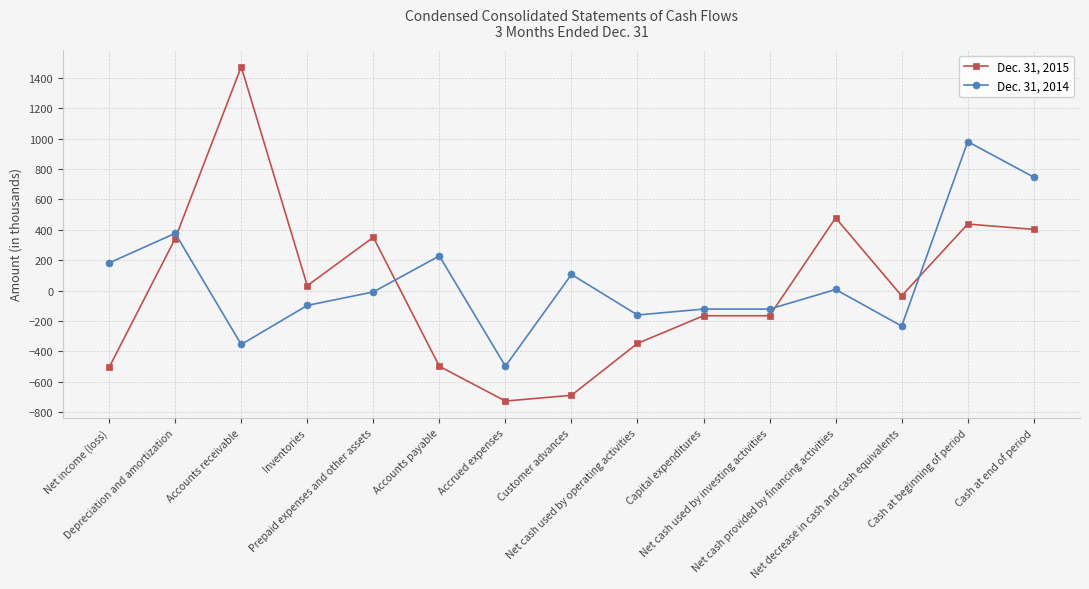

How many lines are shown in the chart?

2